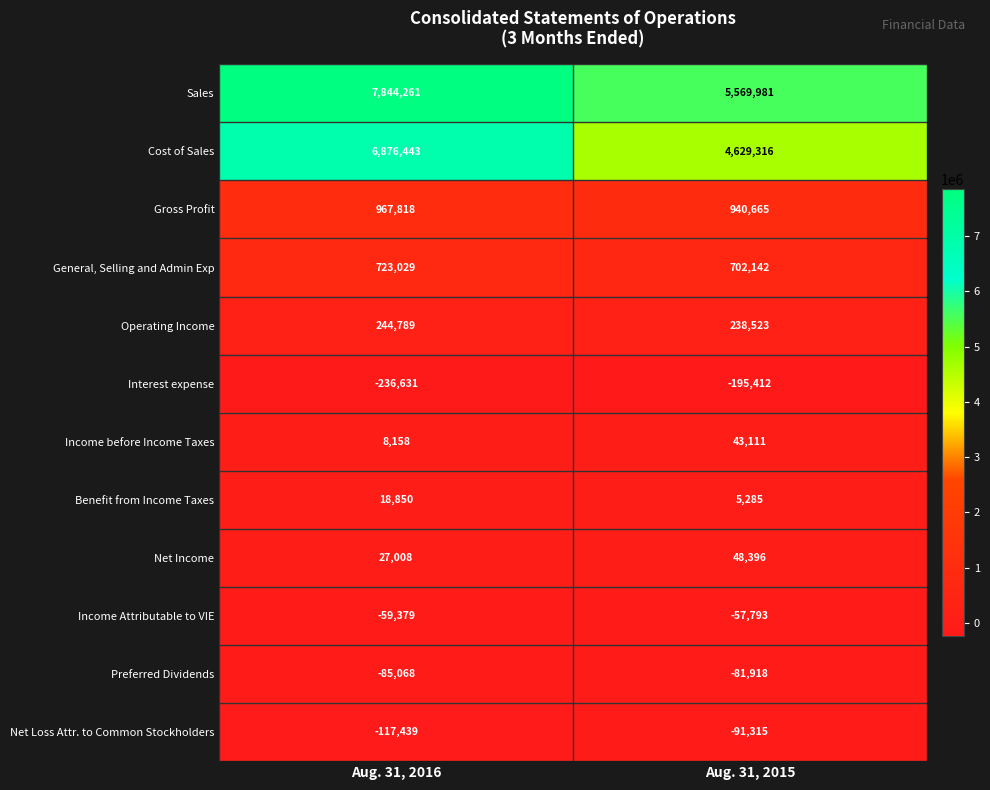

Which series has the largest total across all categories?

Sales